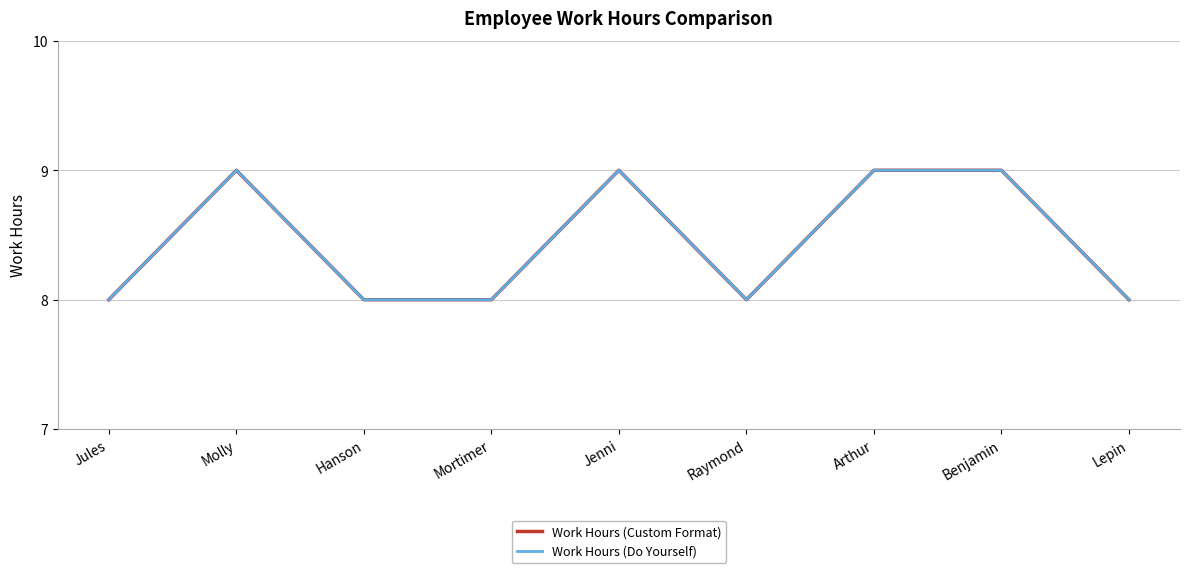

Does the chart have visible grid lines?

Yes